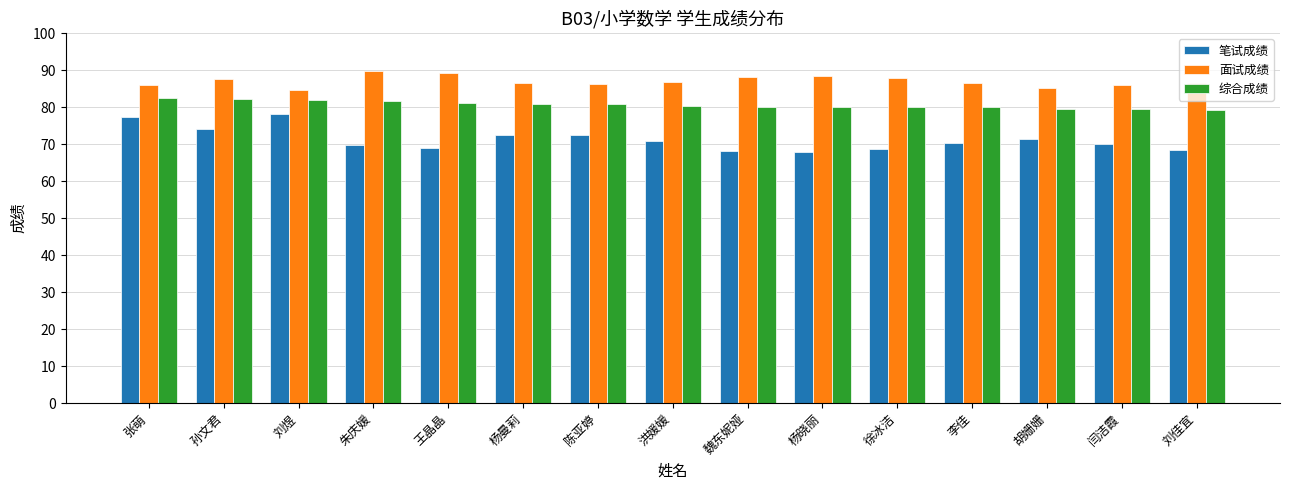

How many groups of bars are there?

15